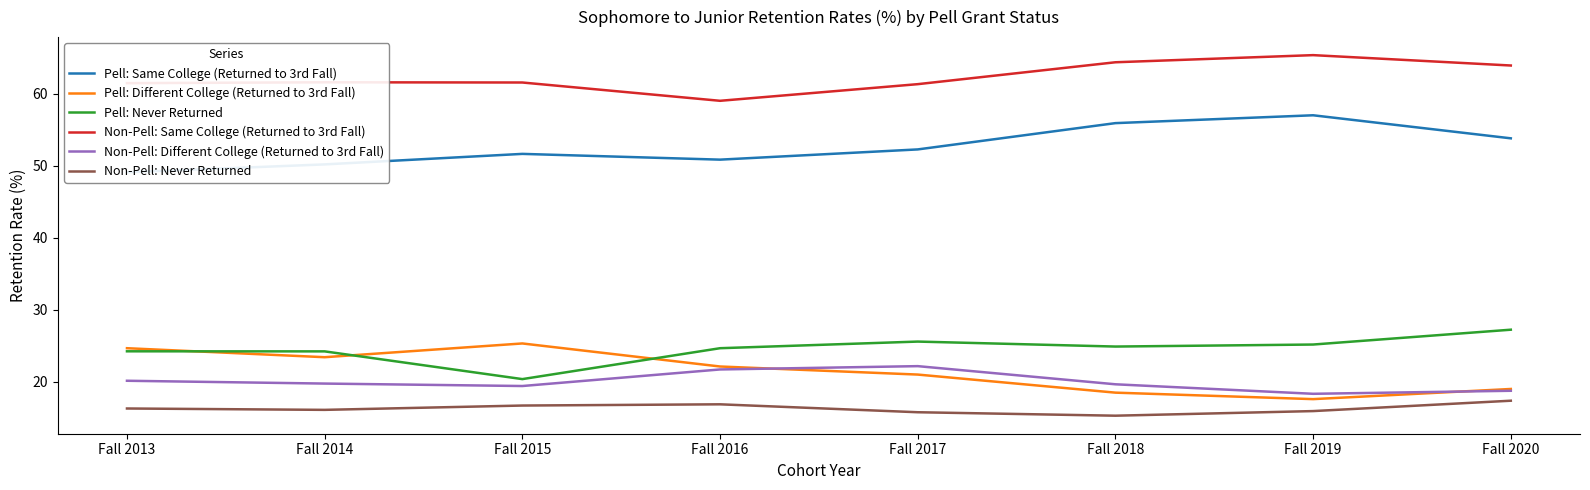

Rank the categories by Pell: Same College (Returned to 3rd Fall) value from highest to lowest.

Fall 2019, Fall 2018, Fall 2020, Fall 2017, Fall 2015, Fall 2016, Fall 2014, Fall 2013